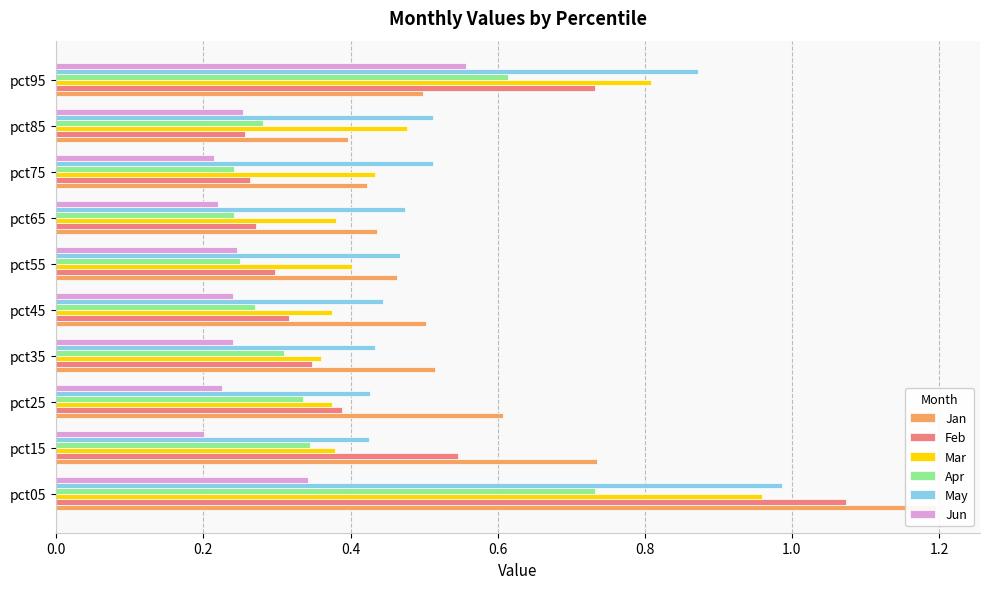

Is it true that Jan equals 0.3 at pct95?

False